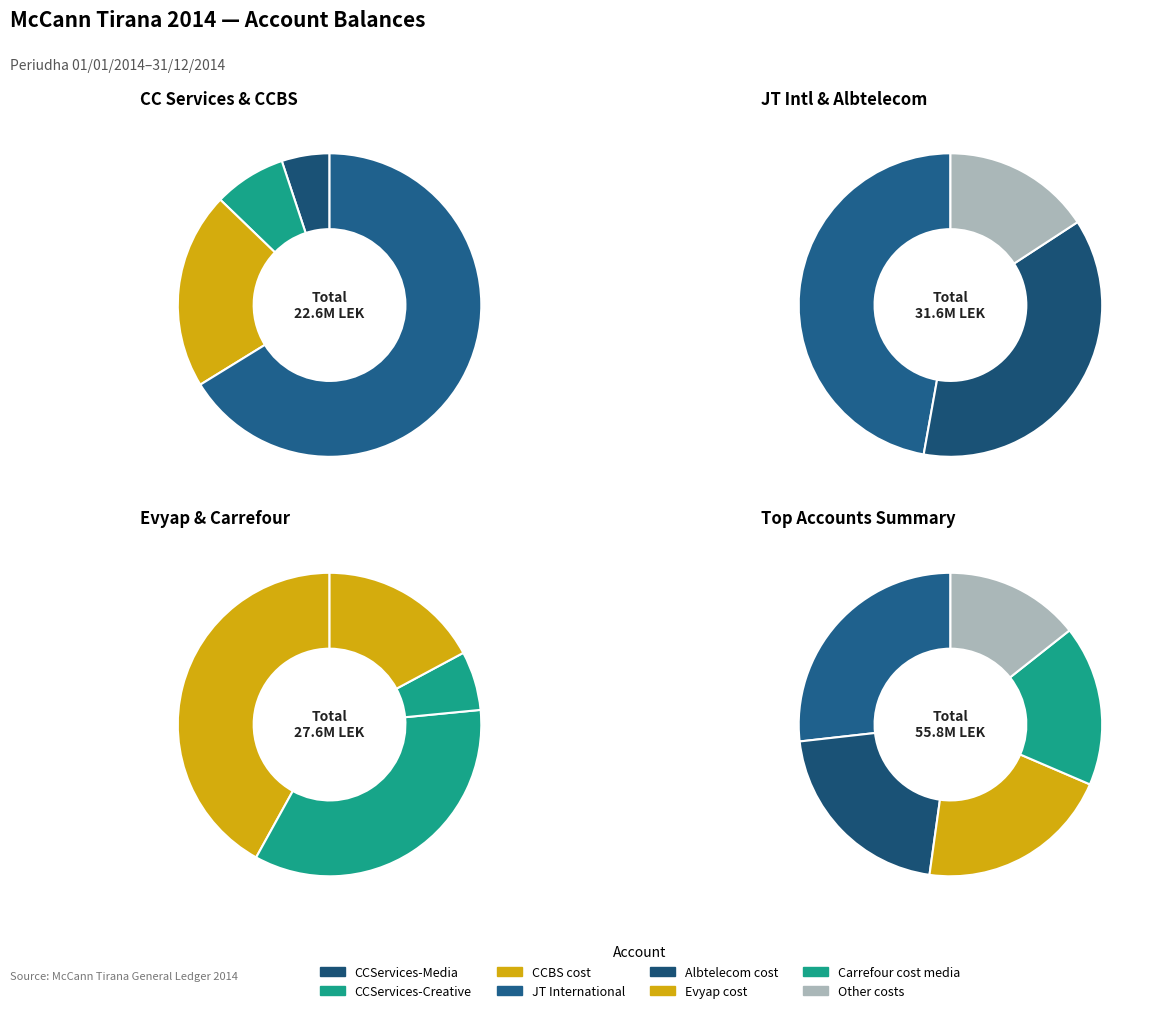

Between CCServices-Creative and CCBS cost, which is larger?

CCBS cost